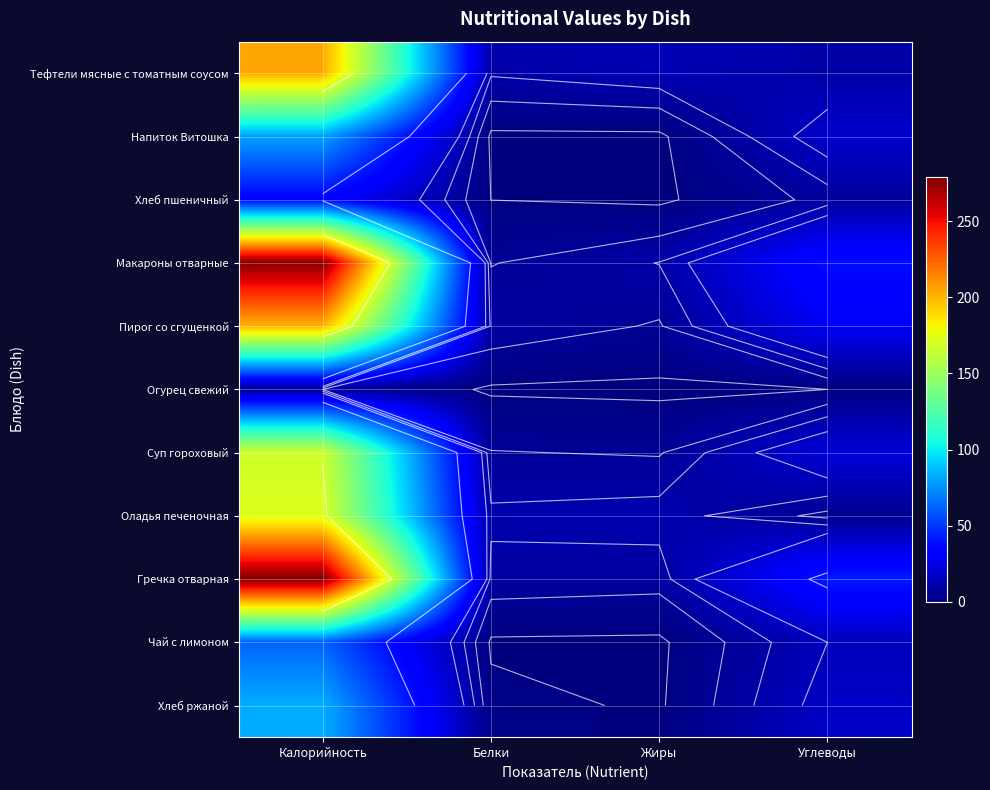

How many distinct data groups are displayed?

11